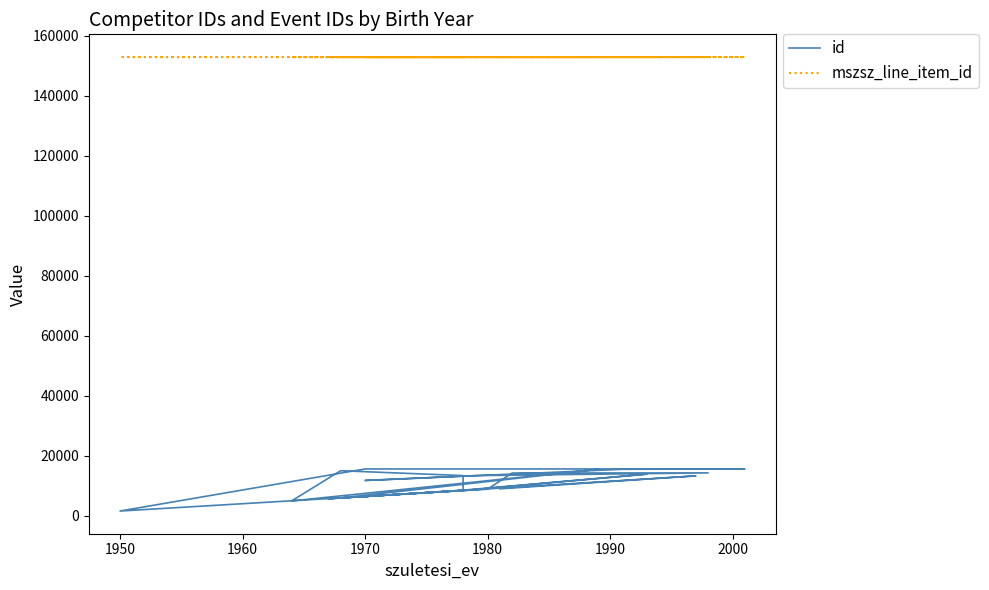

List the series in order of their overall mean, highest first.

mszsz_line_item_id, id